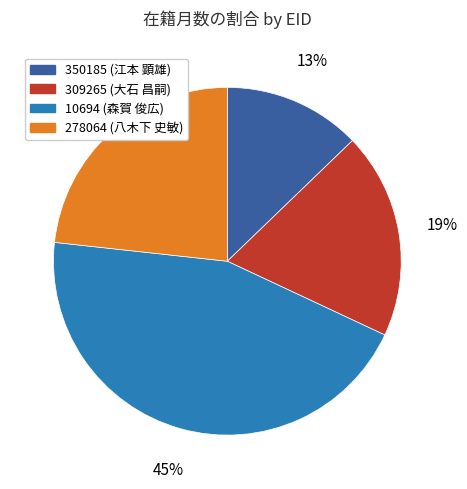

Between 309265 and 278064, which is larger?

278064